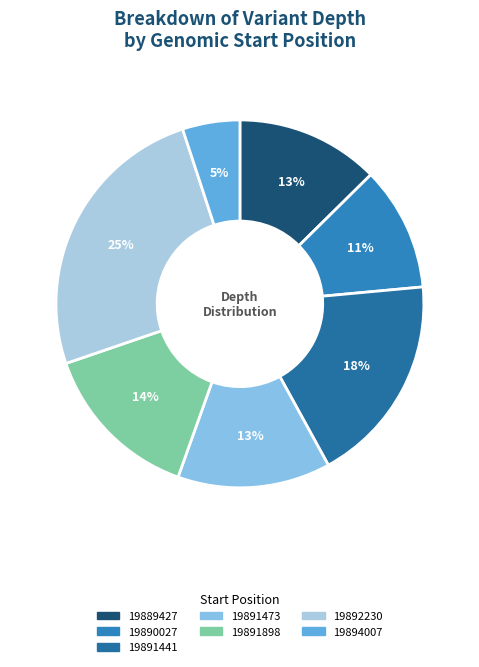

Which slice is the smallest?

19894007